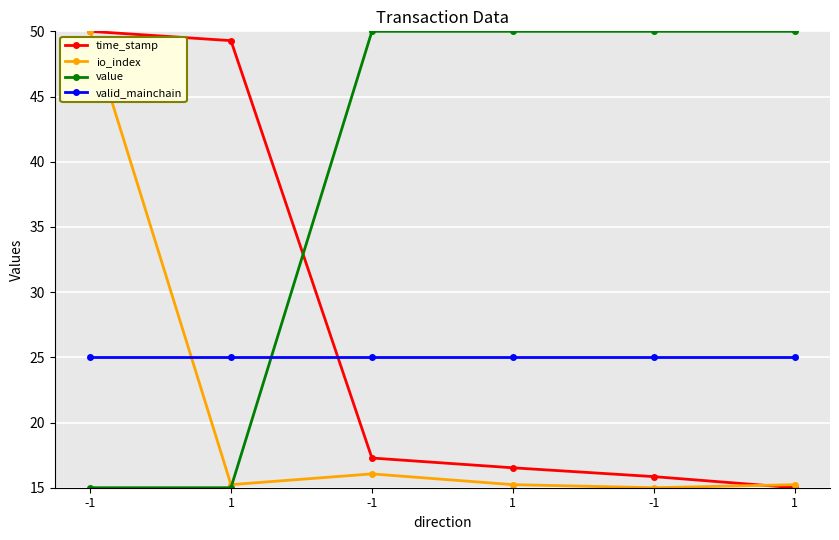

What is the difference between the maximum and minimum values in the time_stamp series?

35.0